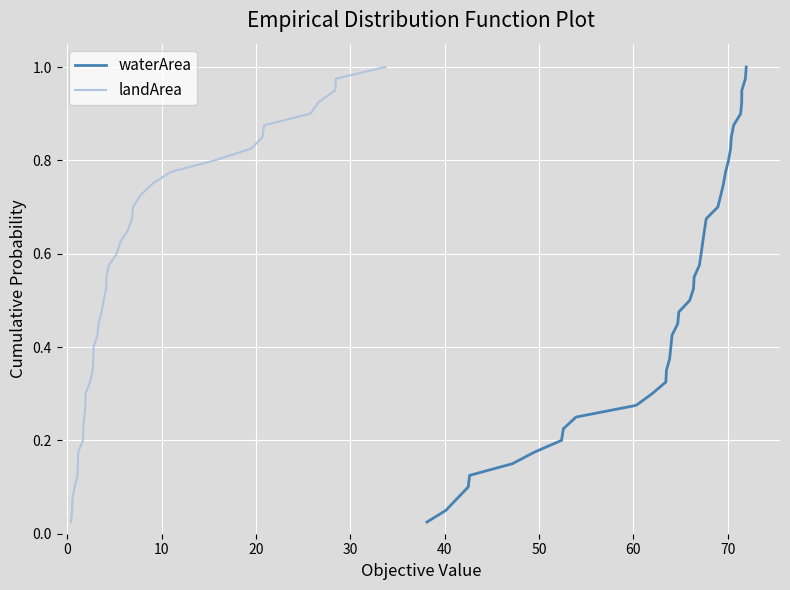

Which series has the widest spread of values?

waterArea